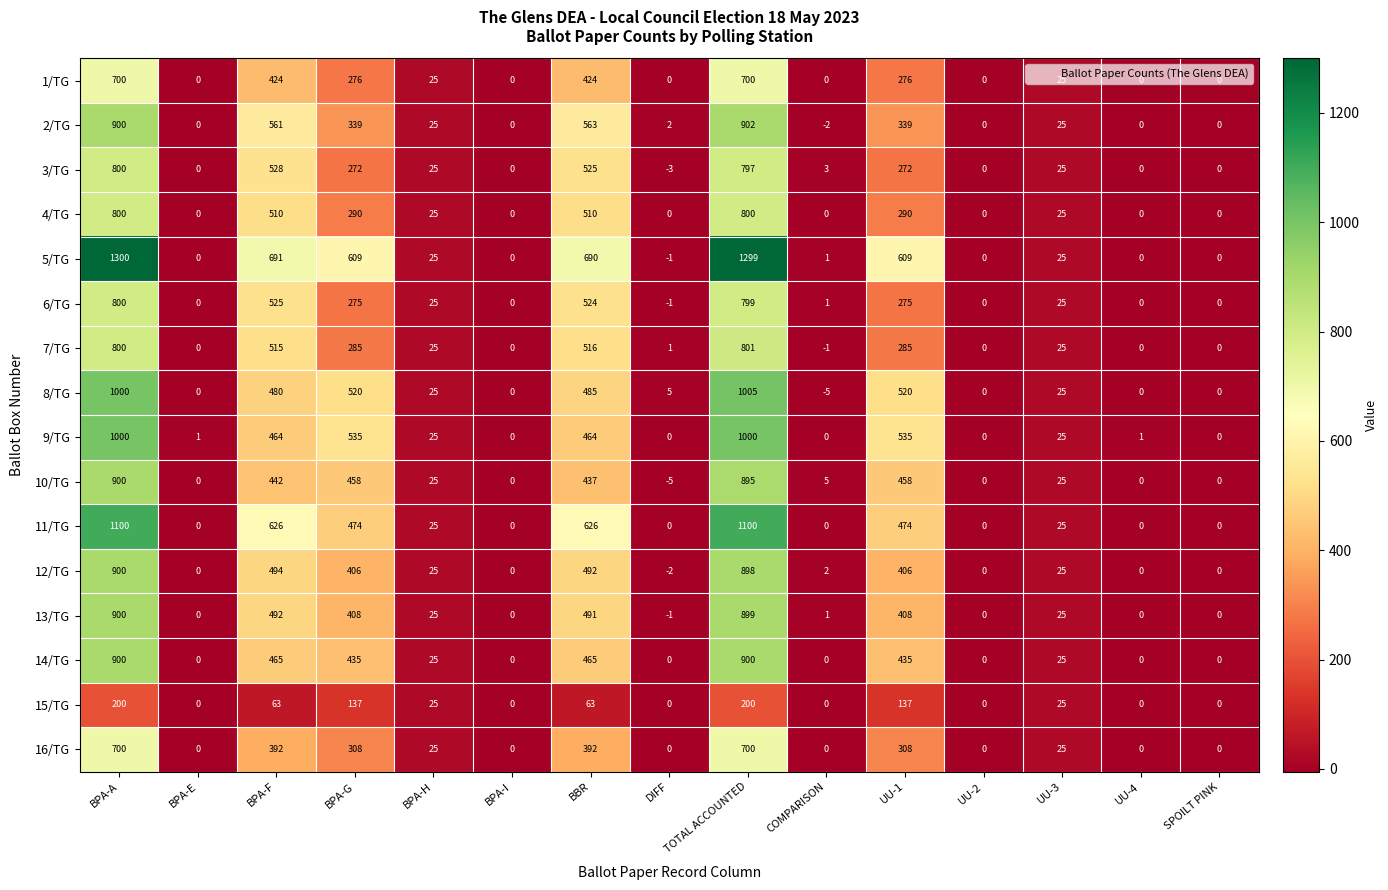

What is the minimum value shown in the chart?

-5